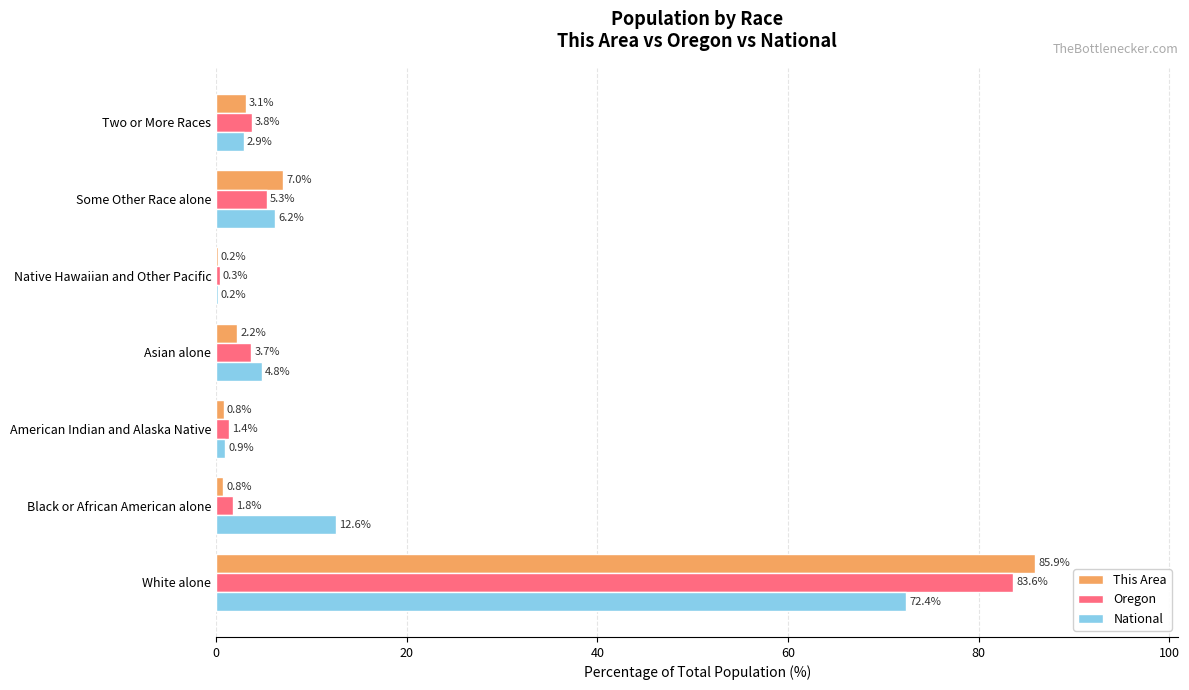

What is the total value across all series at Two or More Races?

9.8